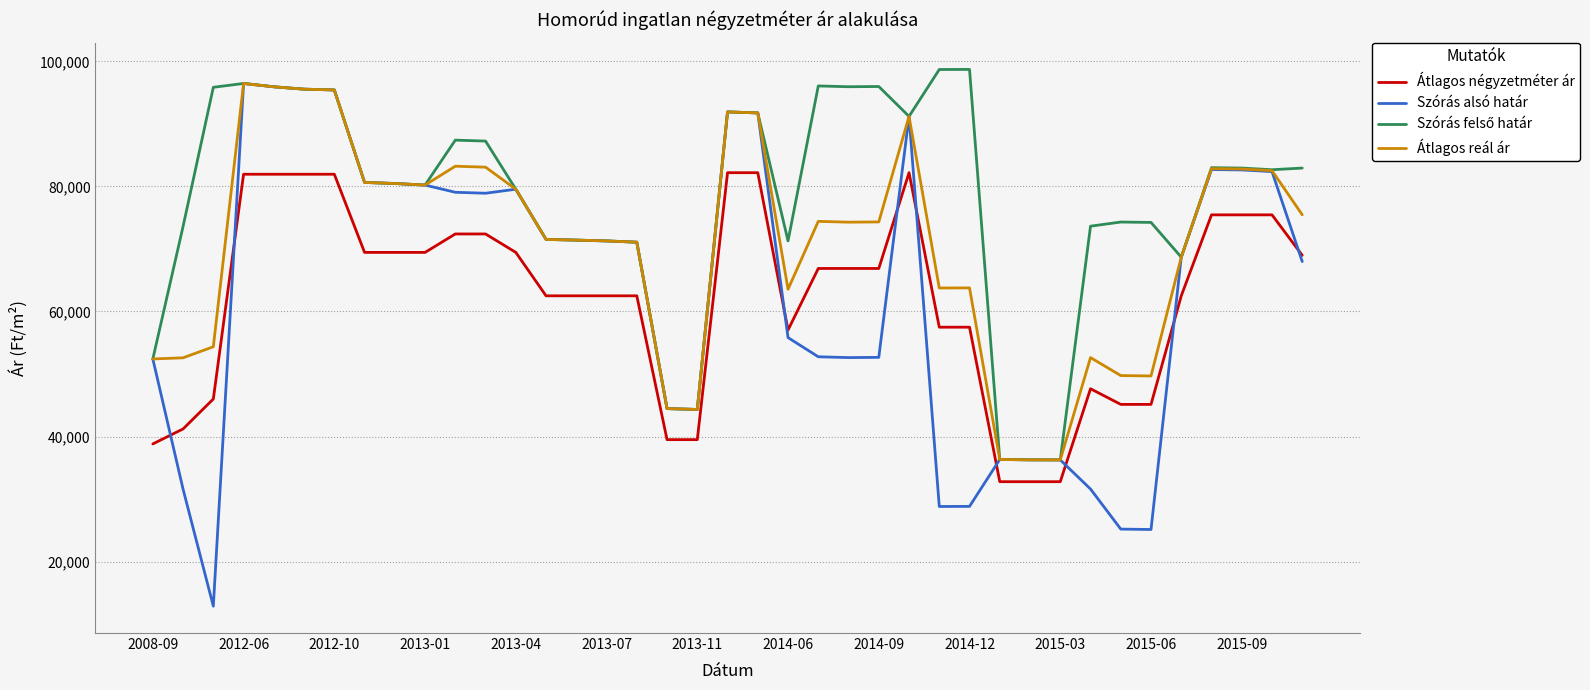

True or false: Átlagos reál ár and Átlagos négyzetméter ár cross at least once.

False